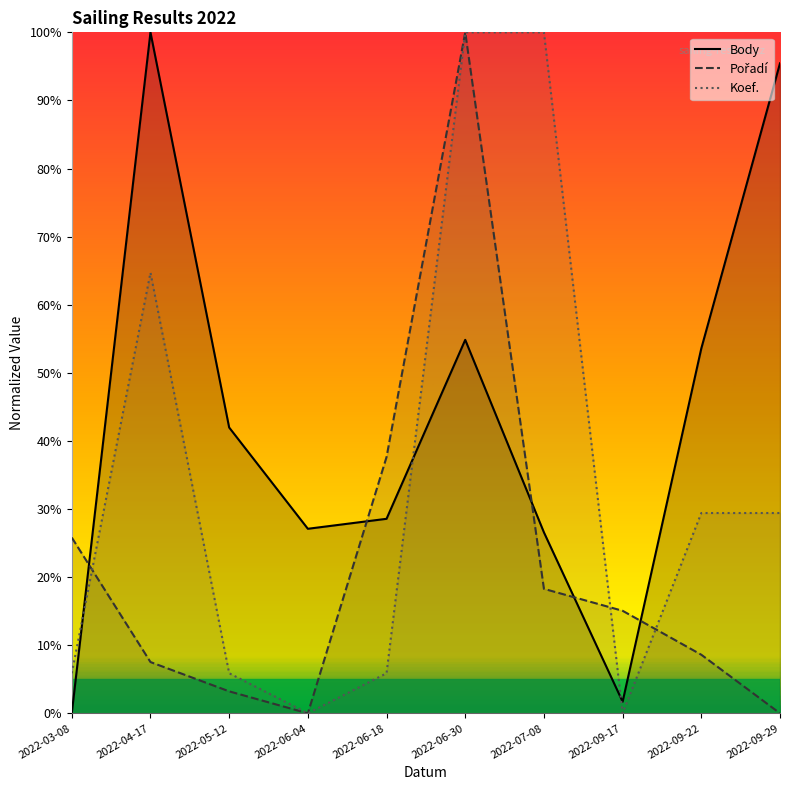

What position from the right is 2022-05-12?

8